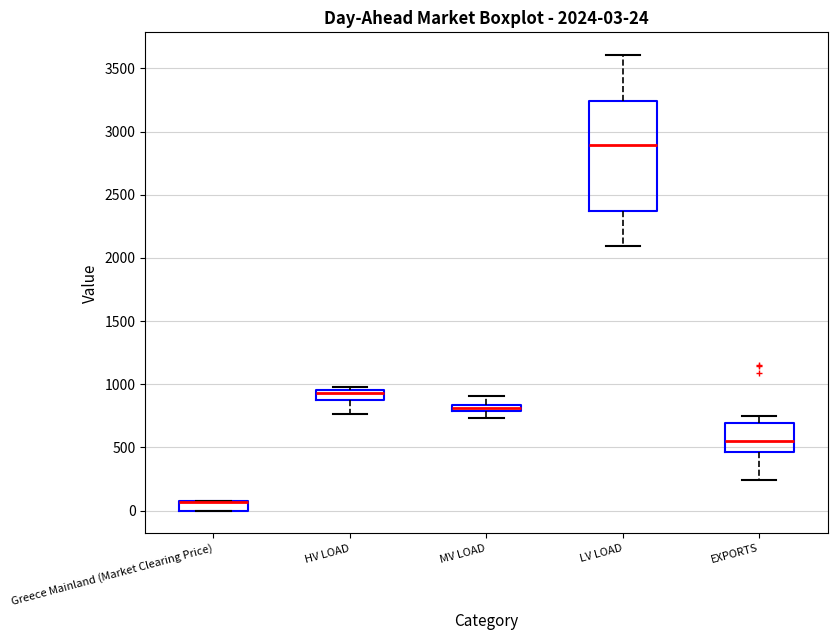

Which box is the tallest, from its lower edge to its upper edge?

LV LOAD